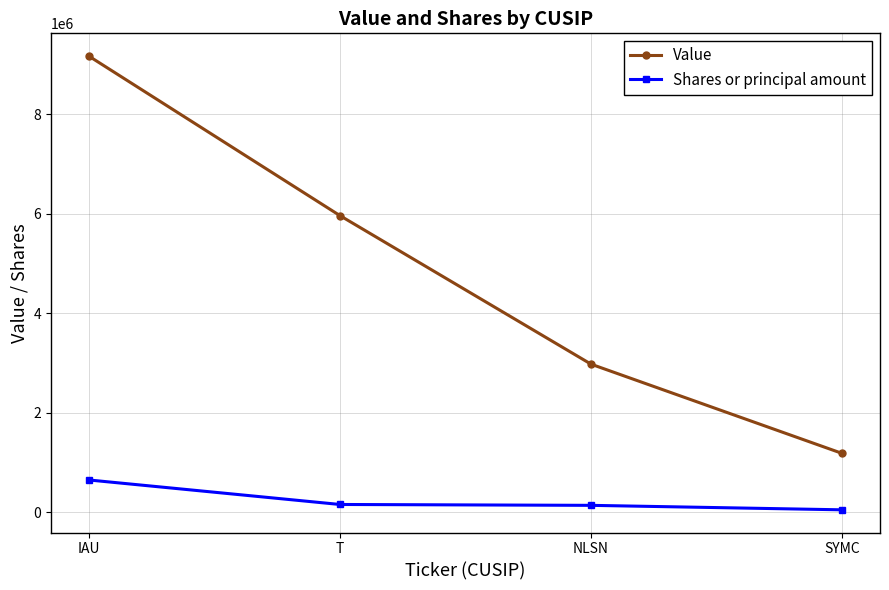

What position from the left is T?

2